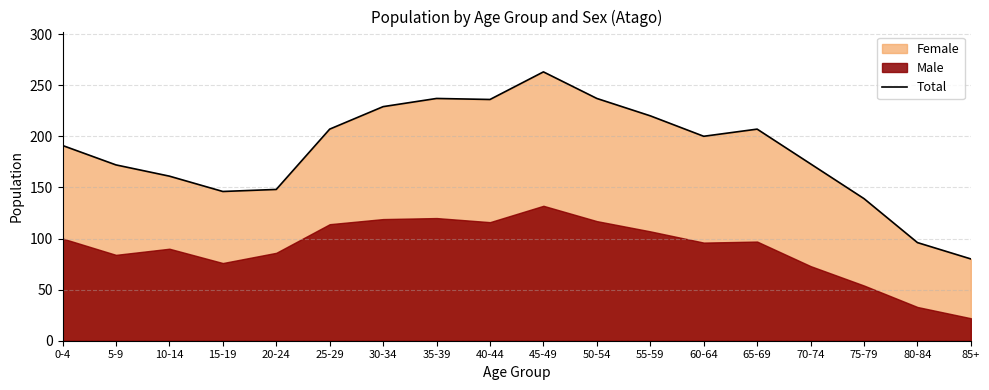

What value does the data have at 55-59, to the nearest 10?

220